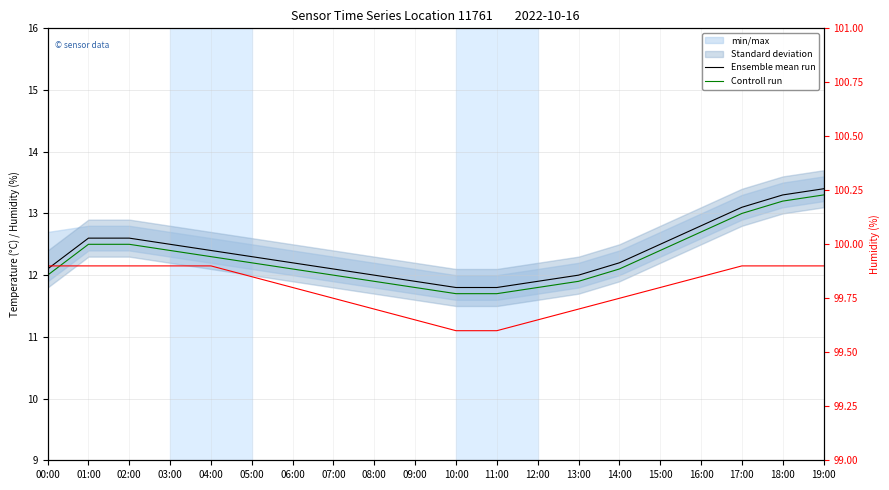

At 15:00, list the series in order from smallest to largest.

Controll run, Ensemble mean run, humidity